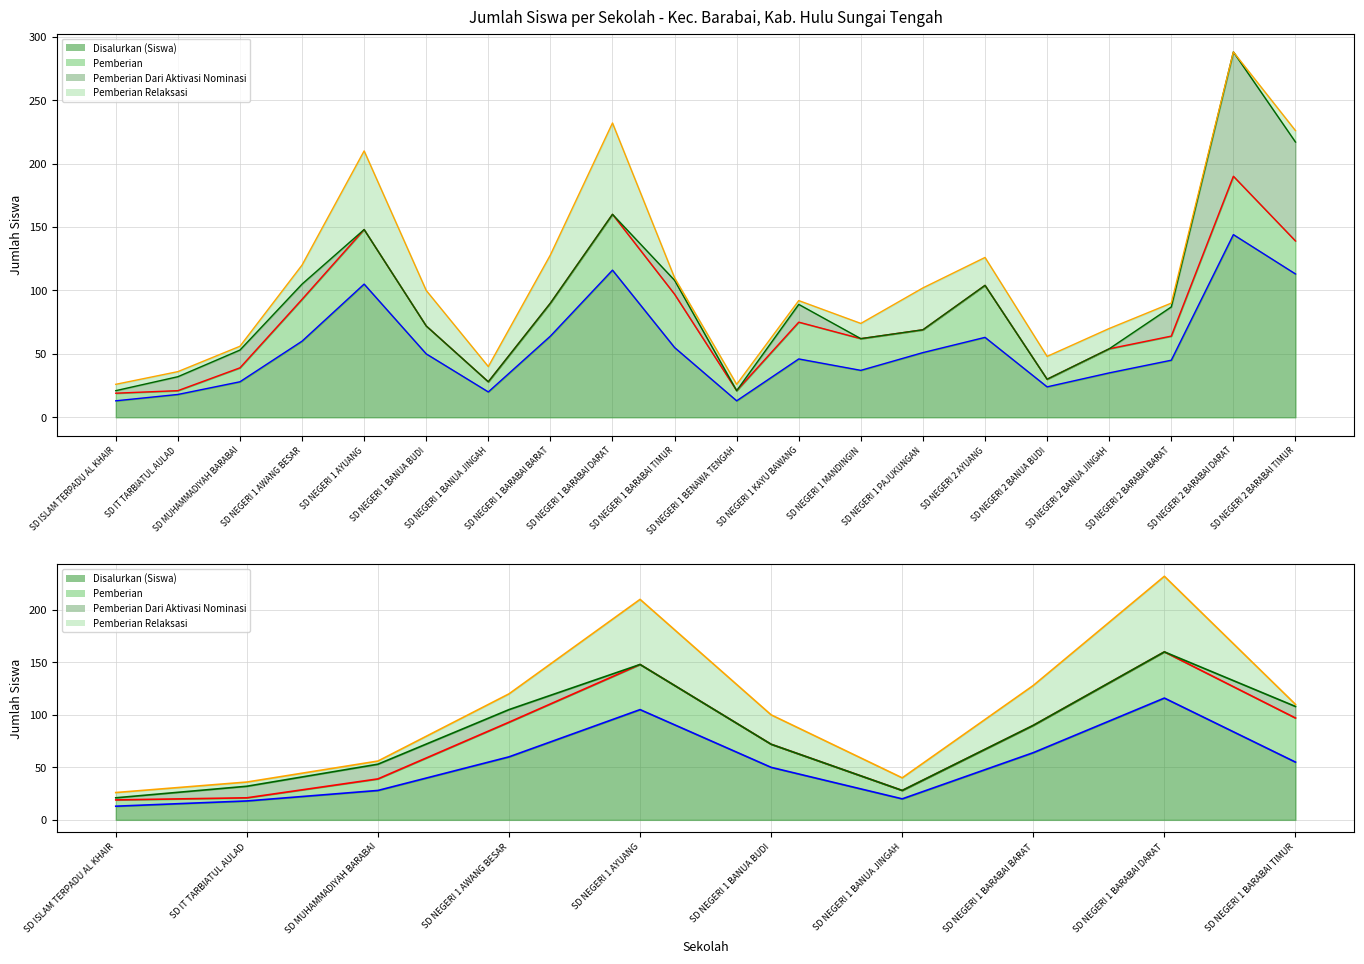

True or false: Disalurkan (Siswa) (line) and Pemberian (line) intersect in this chart.

False